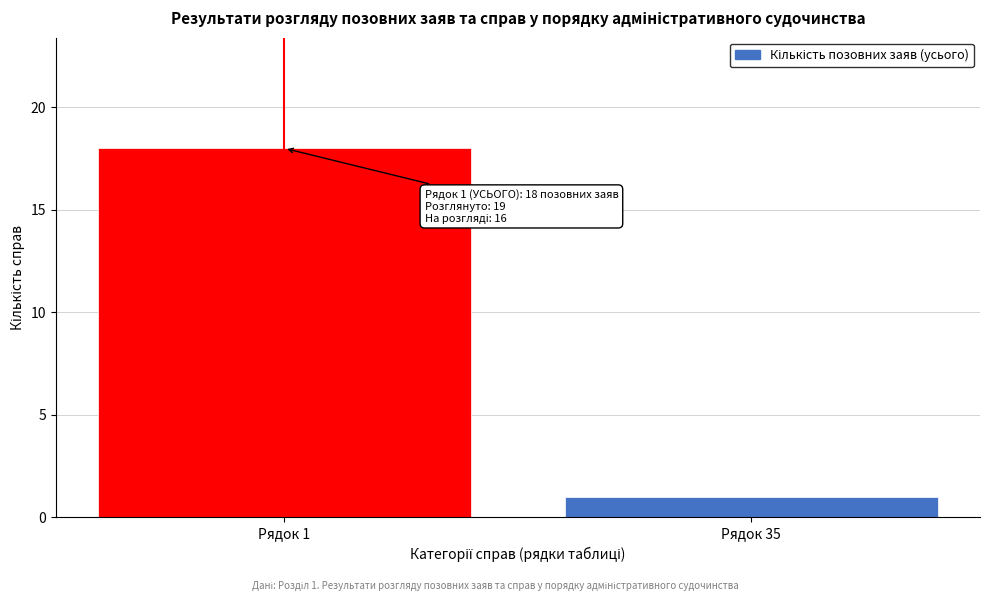

Reading left to right, extract all data points from this chart.

18	1